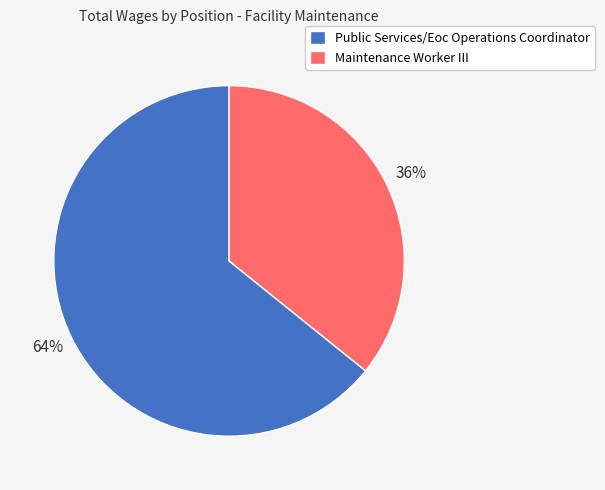

Which has a higher value, Maintenance Worker III or Public Services/Eoc Operations Coordinator?

Public Services/Eoc Operations Coordinator